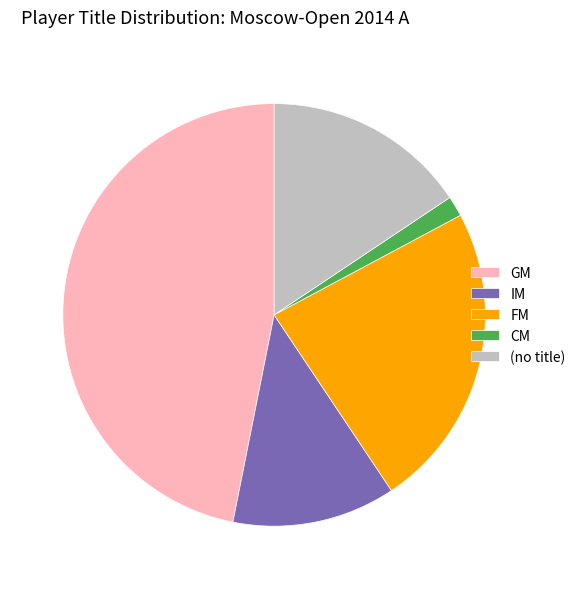

Which slice is the smallest?

CM